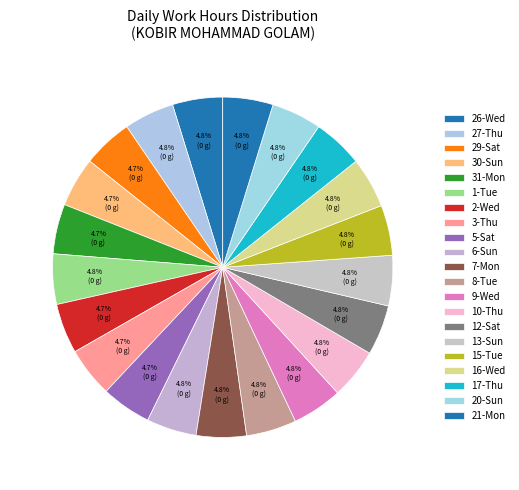

How many segments does this pie chart have?

21